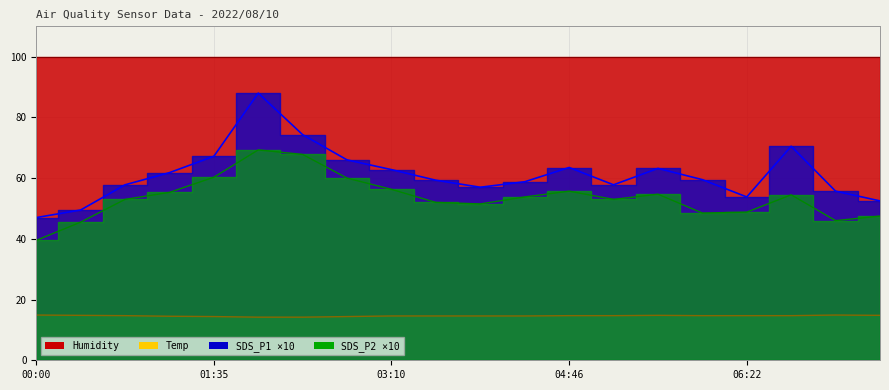

True or false: SDS_P2 line ×10 and SDS_P1 line ×10 intersect in this chart.

False